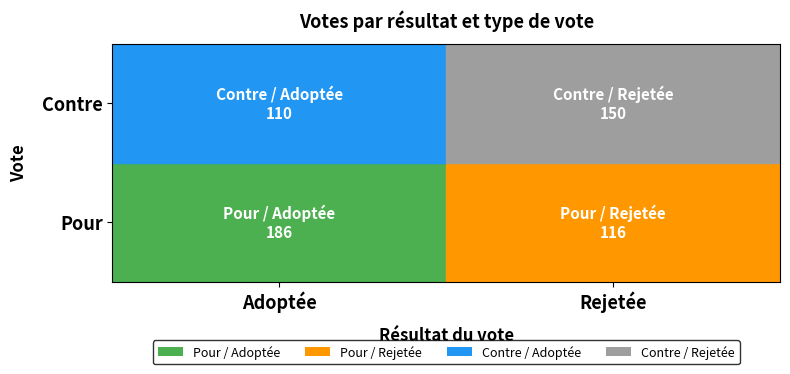

What is the total value across all series at Rejetée?

266